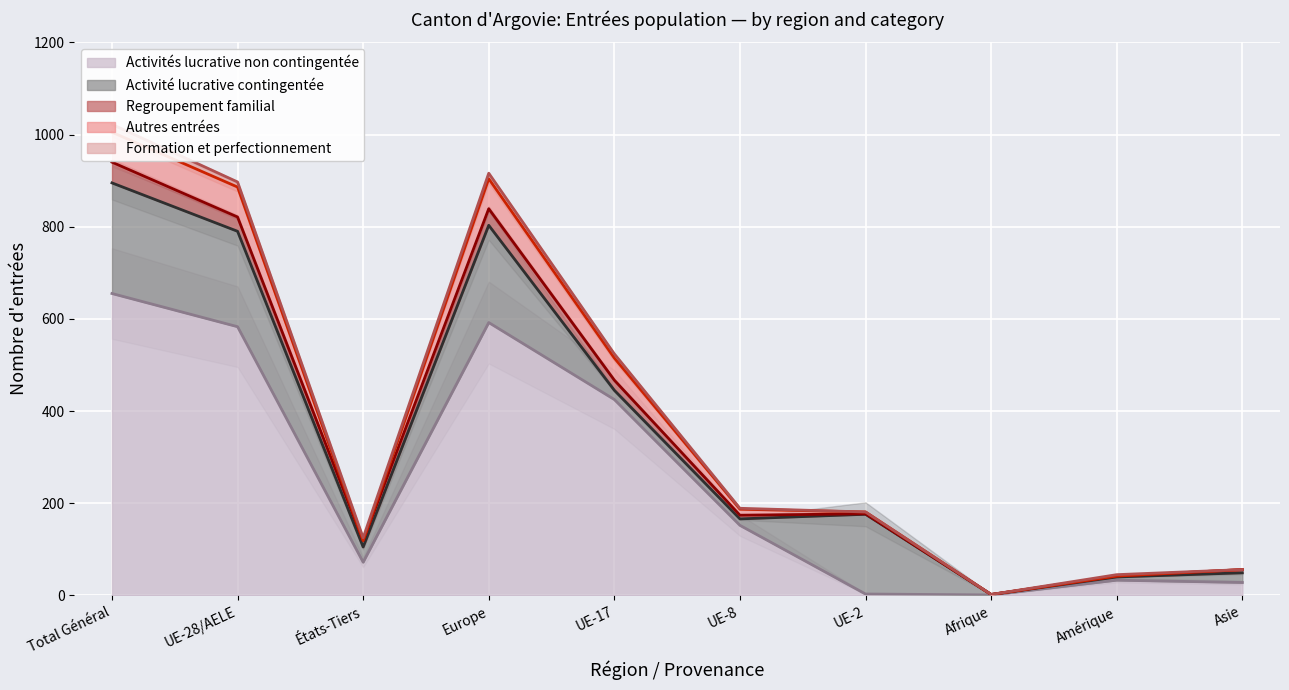

Rank the categories by Activité lucrative contingentée value from highest to lowest.

Total Général, Europe, UE-28/AELE, UE-2, États-Tiers, Asie, UE-17, UE-8, Amérique, Afrique